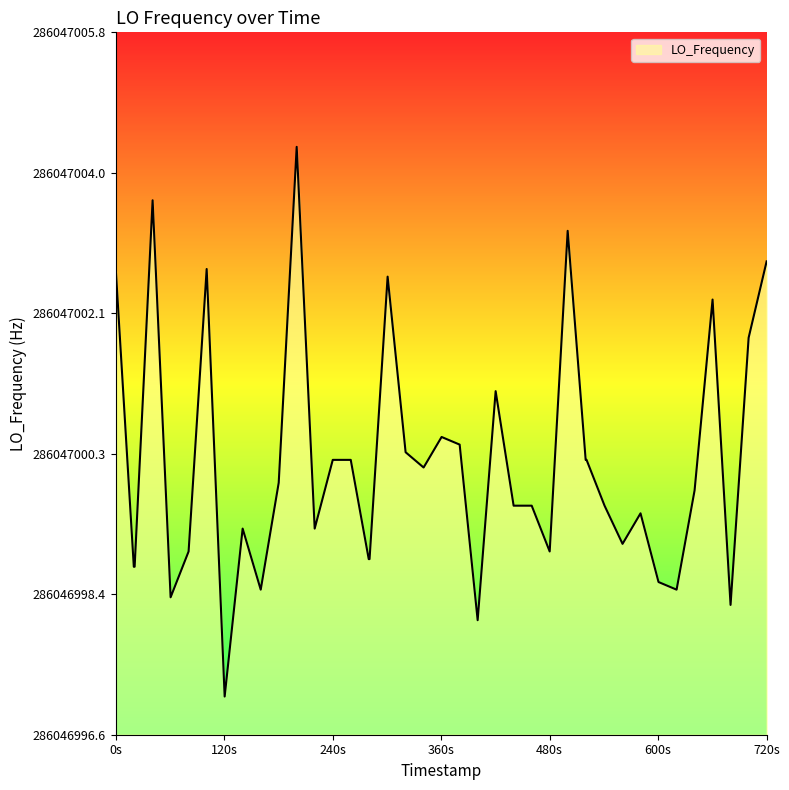

Does the chart display data point markers on the line(s)?

No